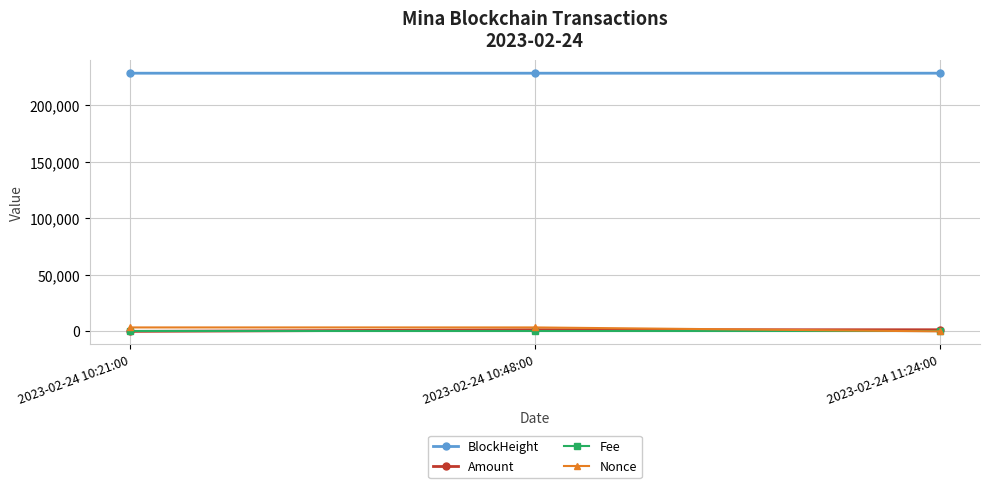

What is the label of the 2nd point from the left?

2023-02-24 10:48:00